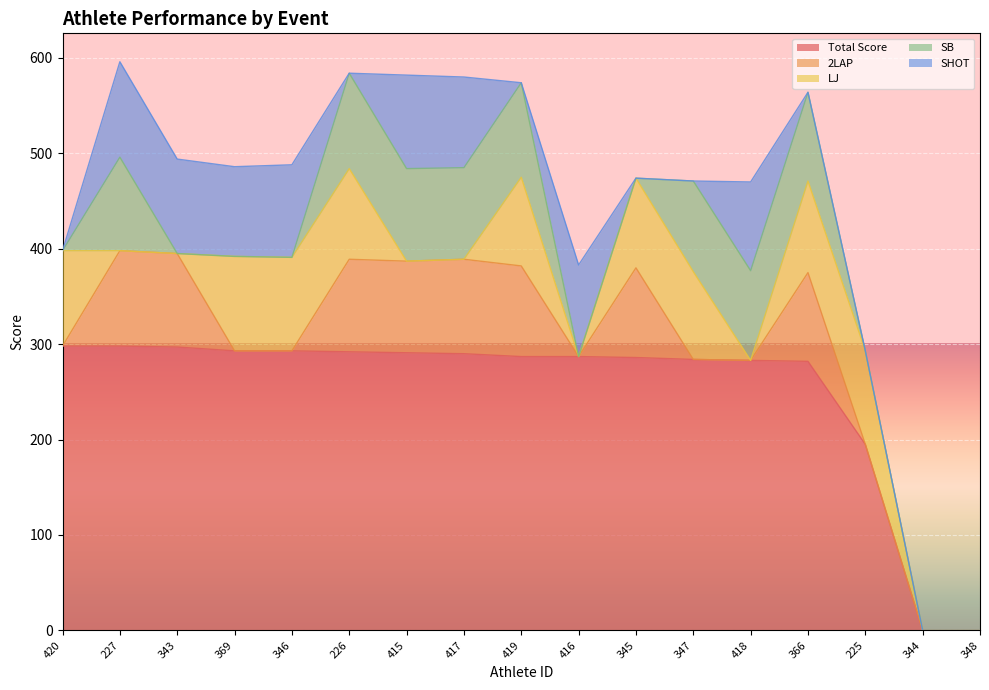

At which category does the chart reach its peak across all series?

420